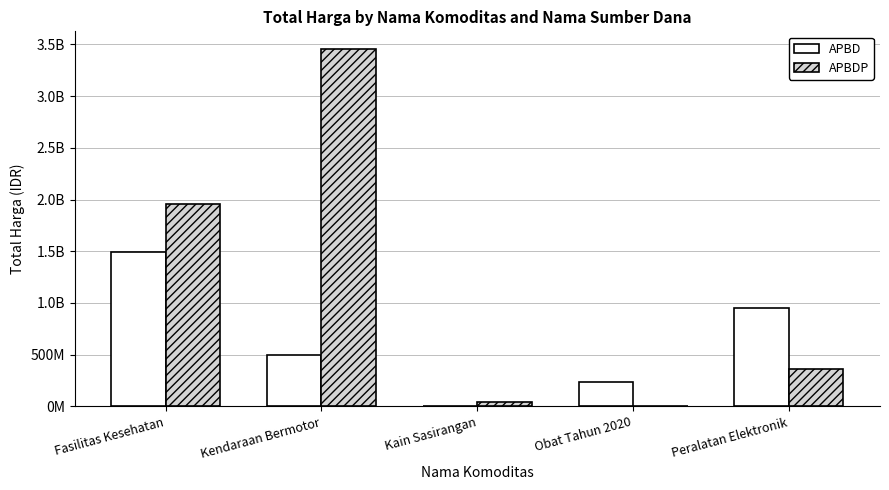

Are the bars horizontal?

No